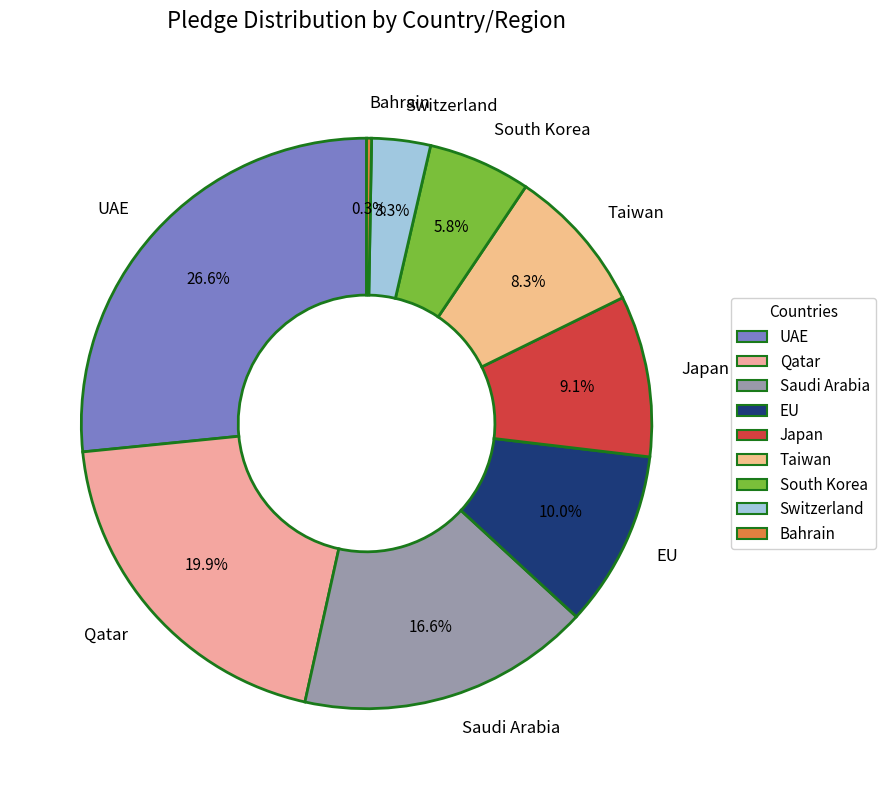

Is it true that Qatar is 20% of the pie?

True